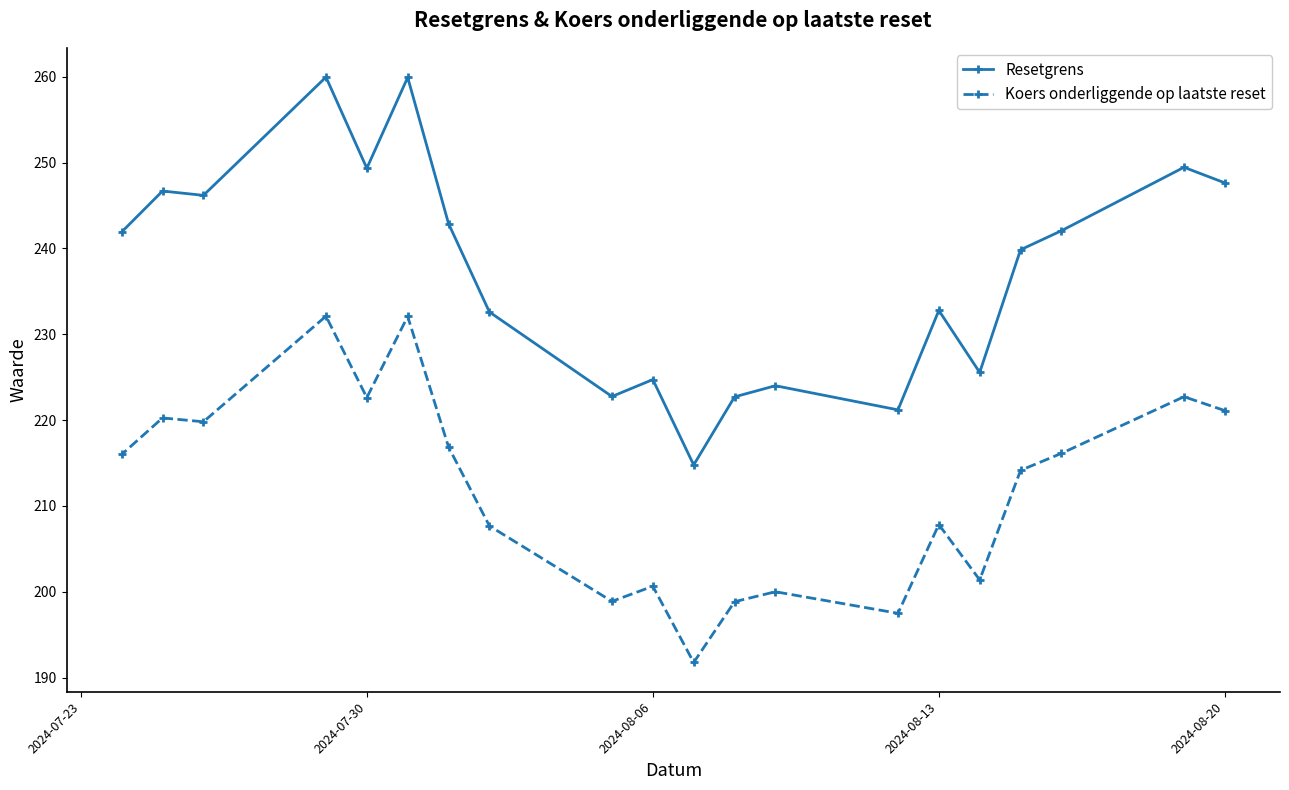

List the series in order of their peak value, lowest first.

Koers onderliggende op laatste reset, Resetgrens